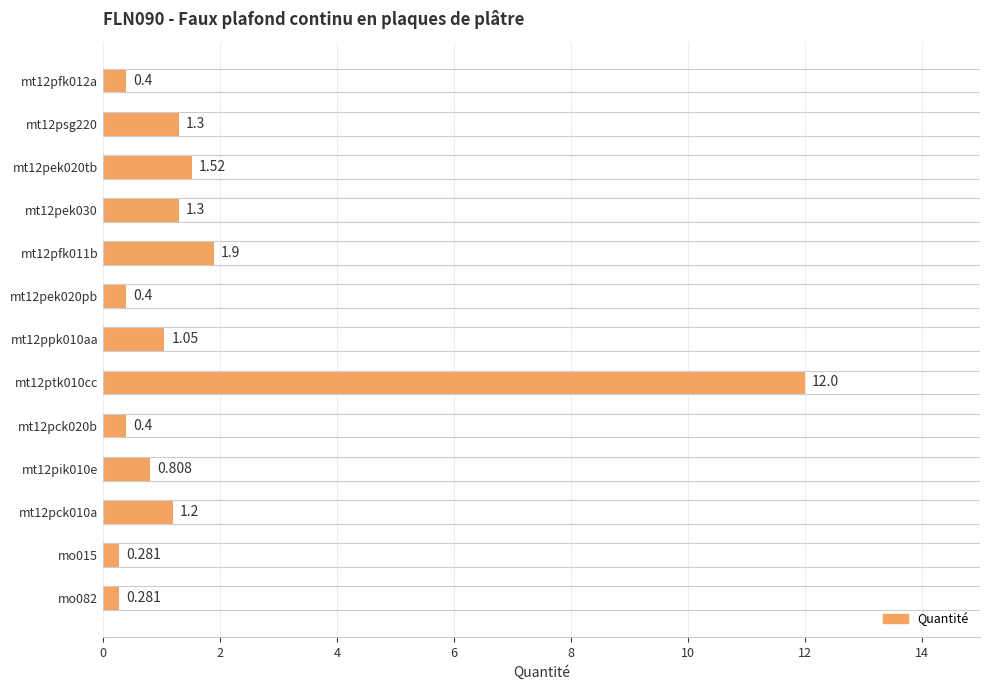

Does the chart contain stacked bars?

No